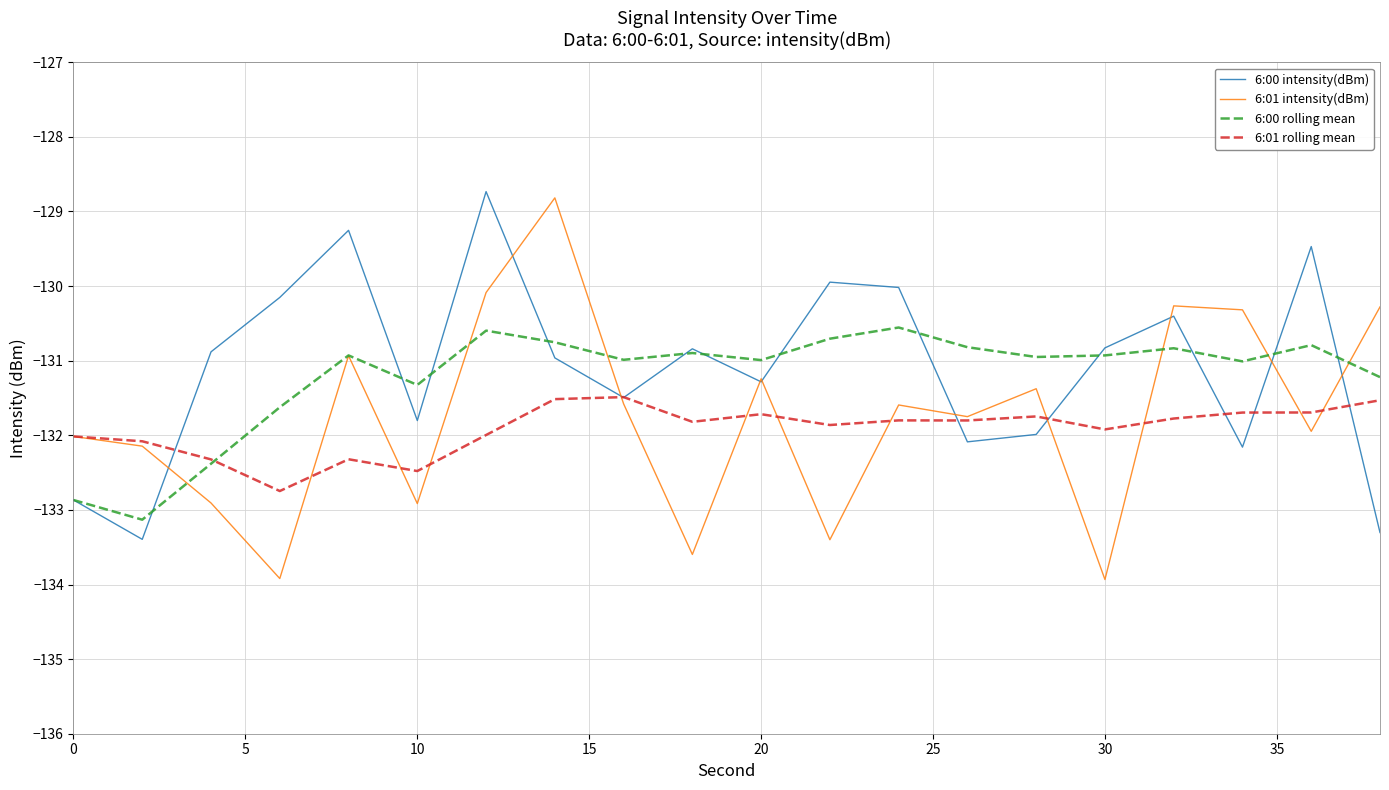

What is the minimum value for 6:00 rolling mean?

-133.1